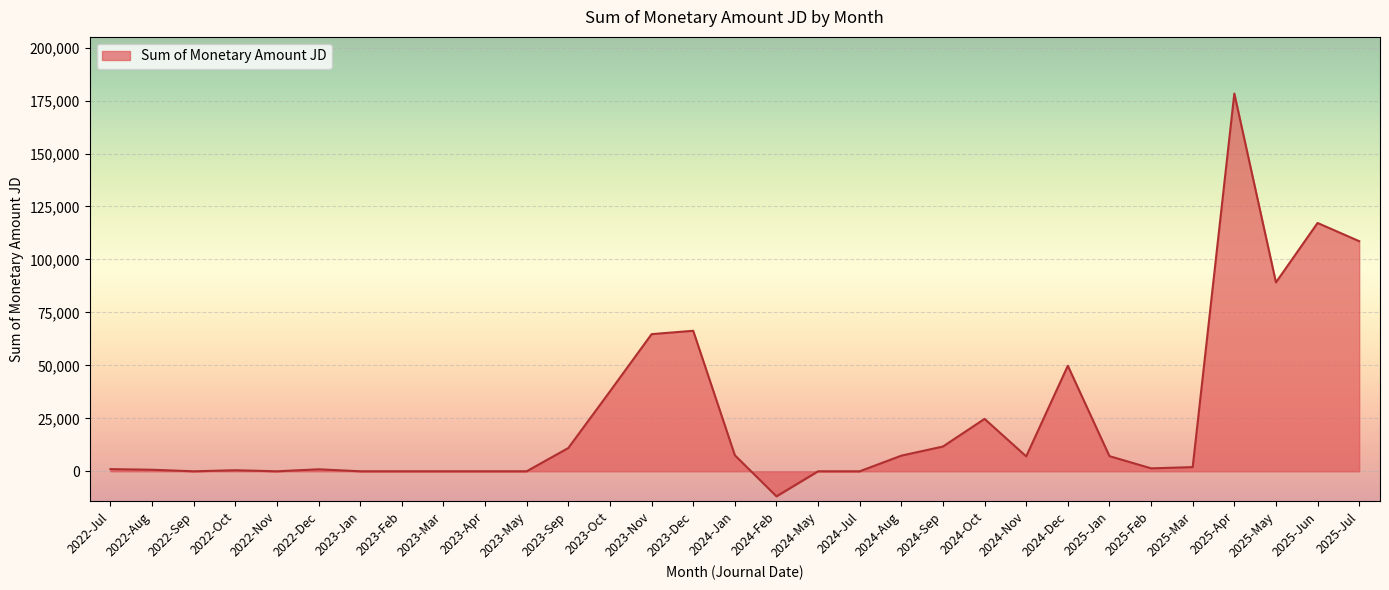

At which label is the value closest to 83239?

2025-May